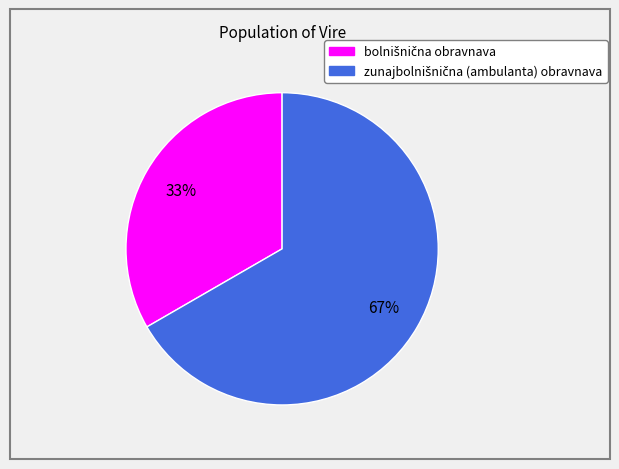

To the nearest percent, what is the average slice percentage?

50%